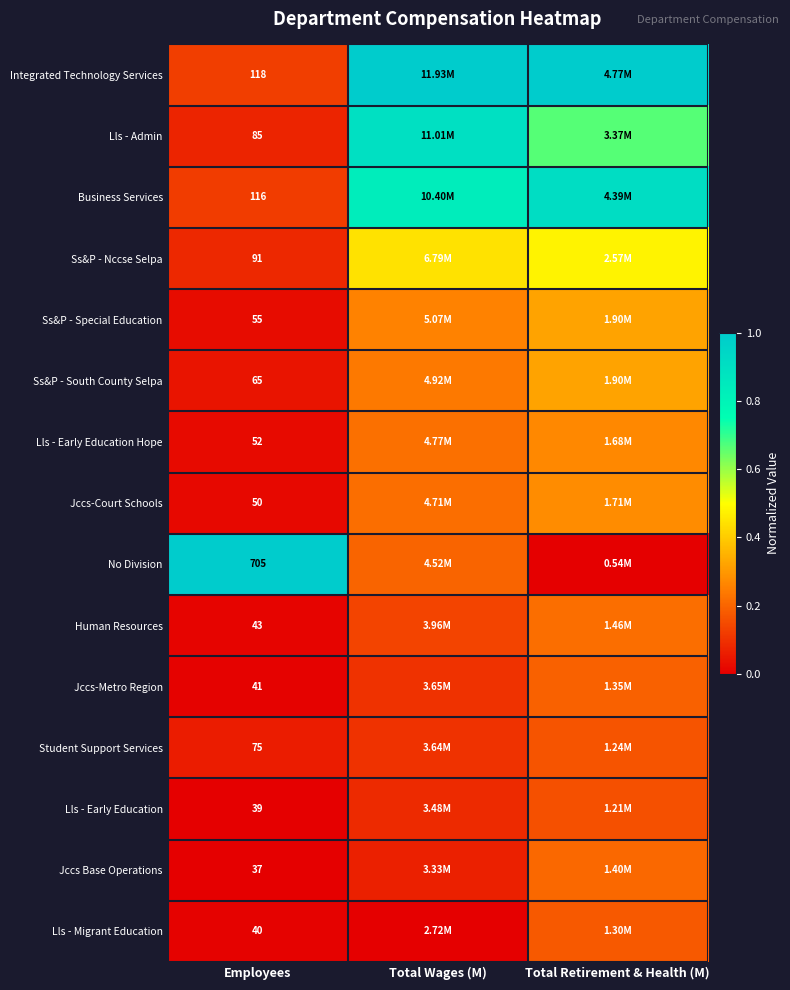

At Employees, list the series in order from smallest to largest.

Jccs Base Operations, Lls - Early Education, Lls - Migrant Education, Jccs-Metro Region, Human Resources, Jccs-Court Schools, Lls - Early Education Hope, Ss&P - Special Education, Ss&P - South County Selpa, Student Support Services, Lls - Admin, Ss&P - Nccse Selpa, Business Services, Integrated Technology Services, No Division